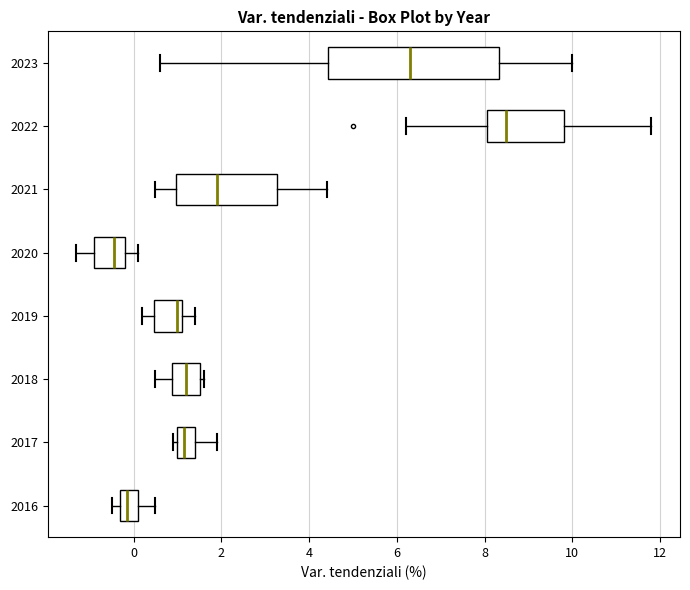

Which box is the widest, from its left edge to its right edge?

2023